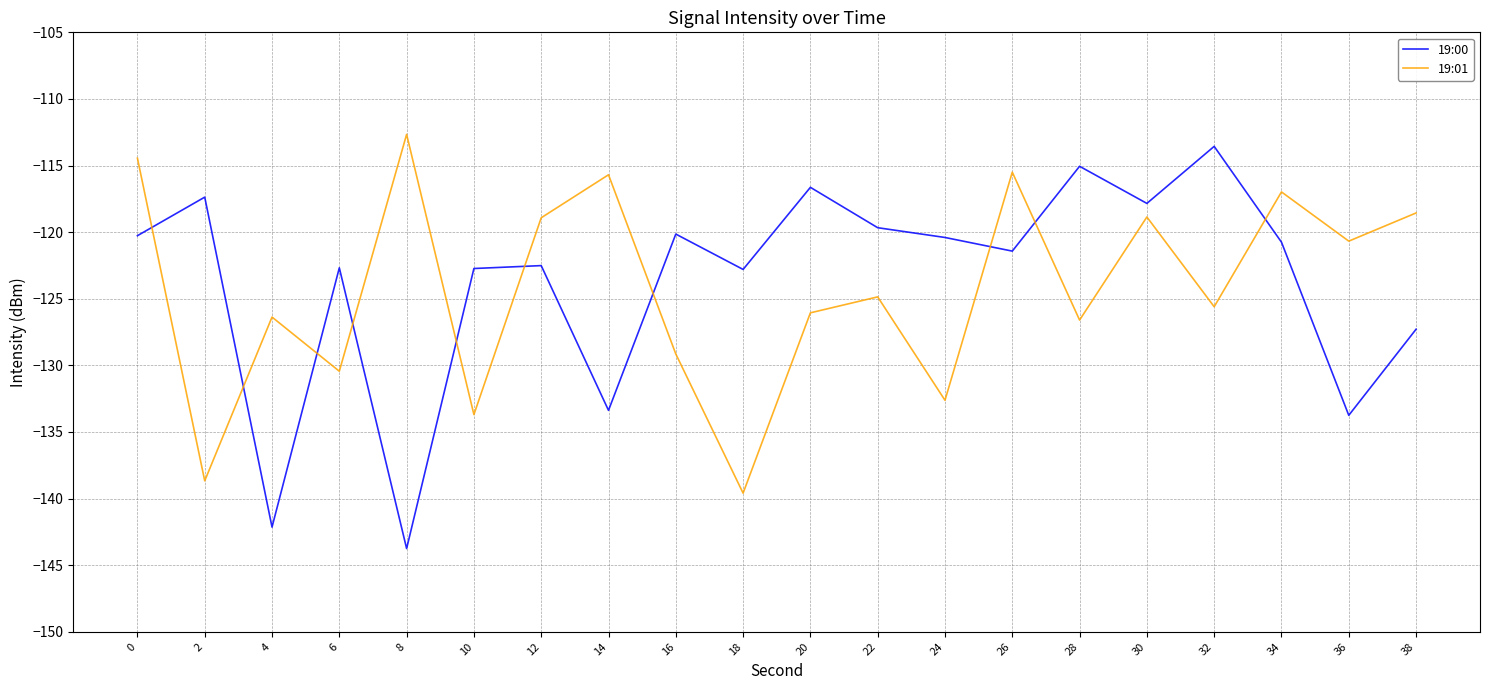

At 0, list the series in order from smallest to largest.

19:00, 19:01